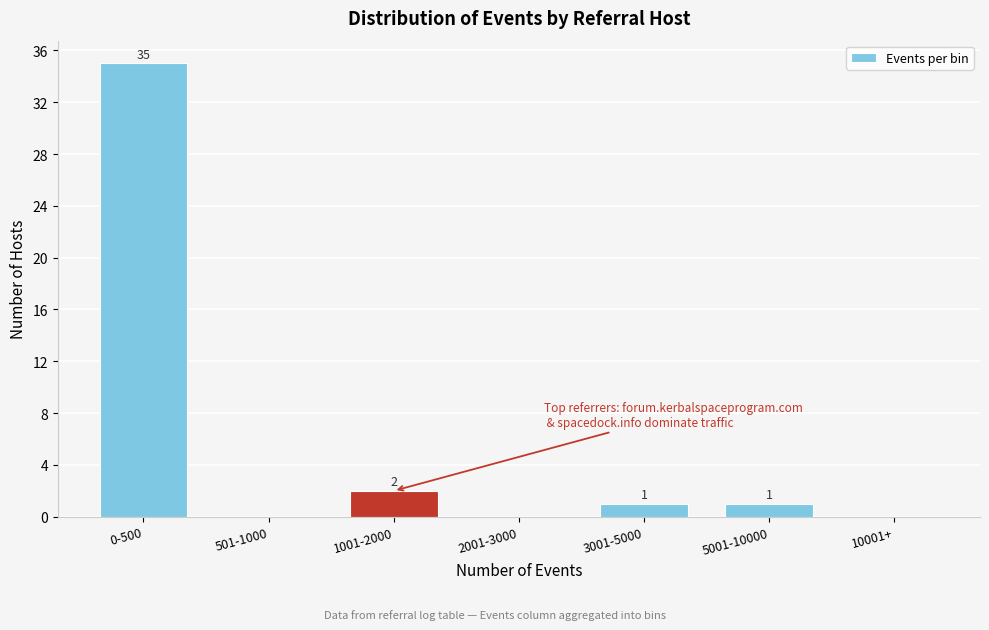

Reading left to right, transcribe all the data shown in this chart.

0-500=35	501-1000=0	1001-2000=2	2001-3000=0	3001-5000=1	5001-10000=1	10001+=0